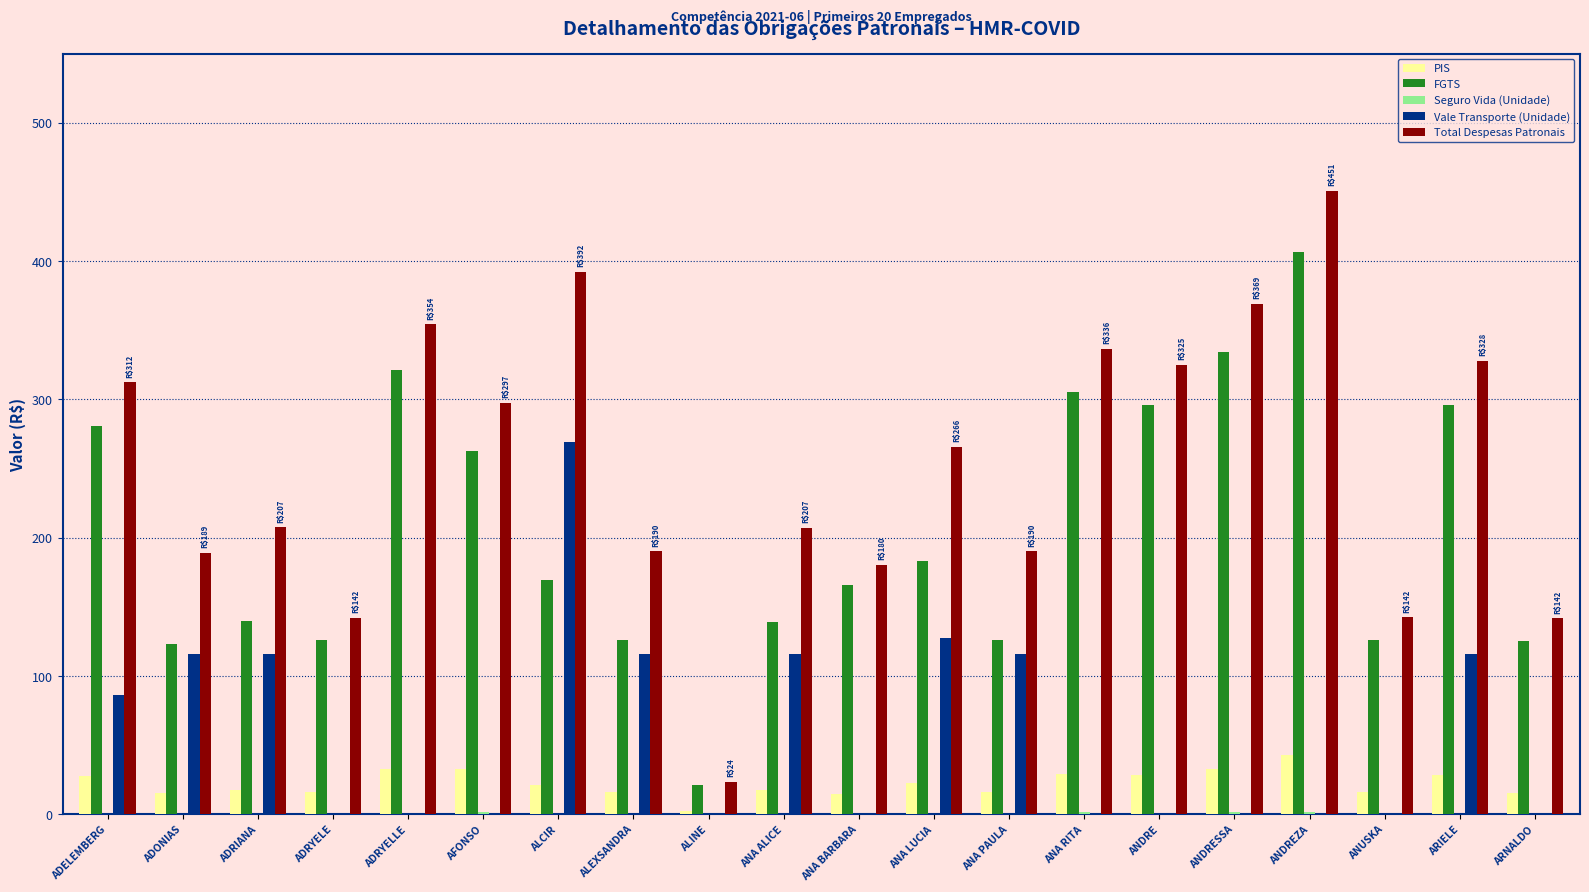

How many distinct data groups are displayed?

5